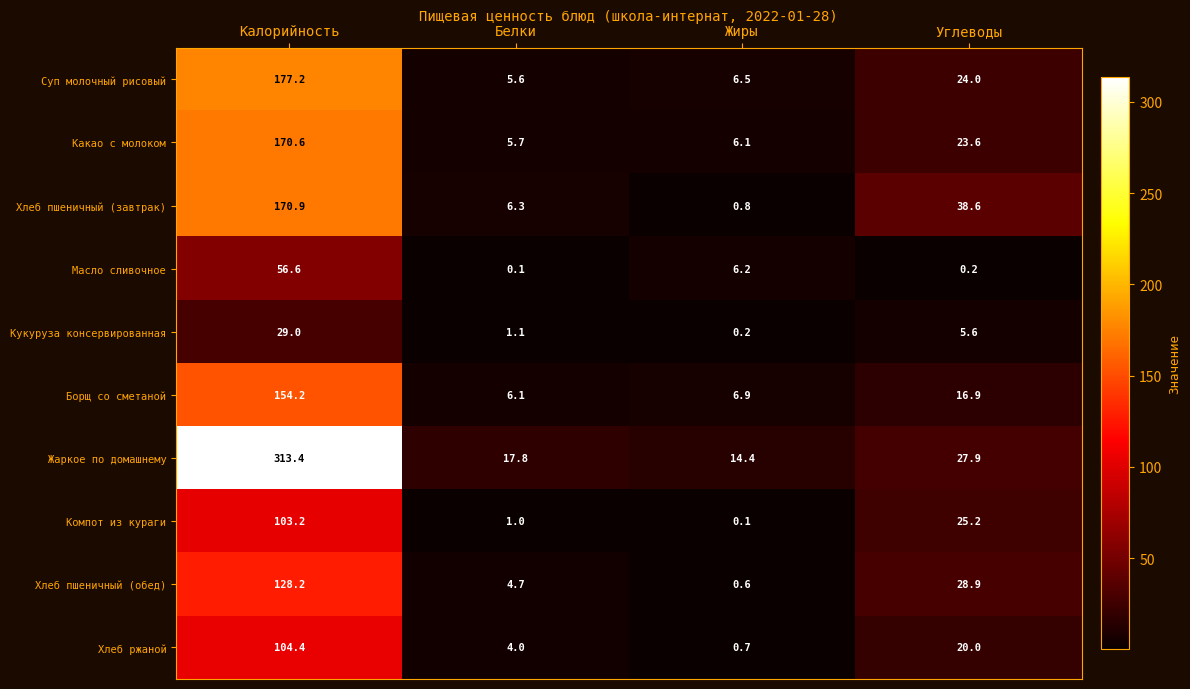

Which category has the highest value in the Хлеб пшеничный (обед) series?

Калорийность